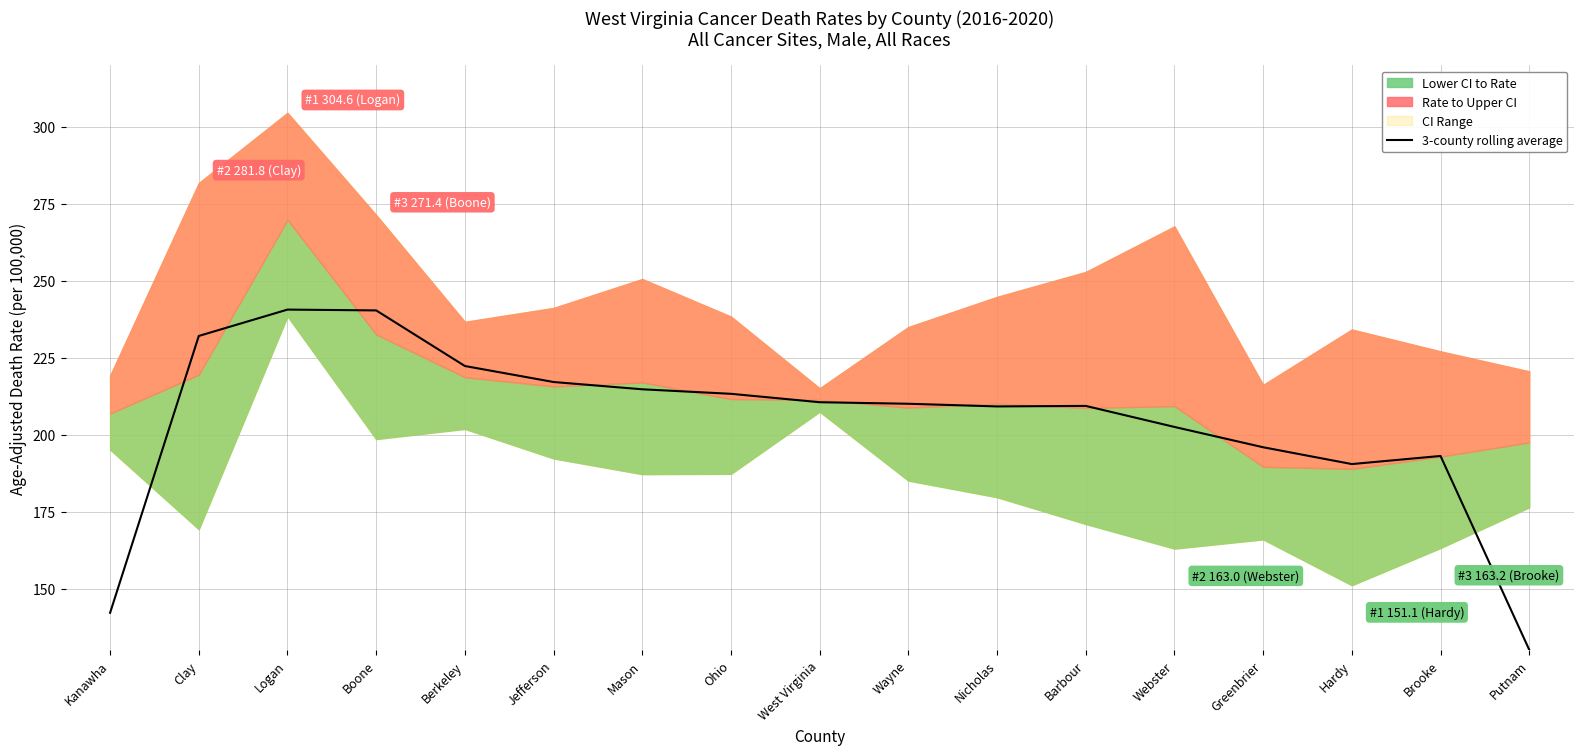

What is the sum of the values at Logan and Berkeley?

463.0